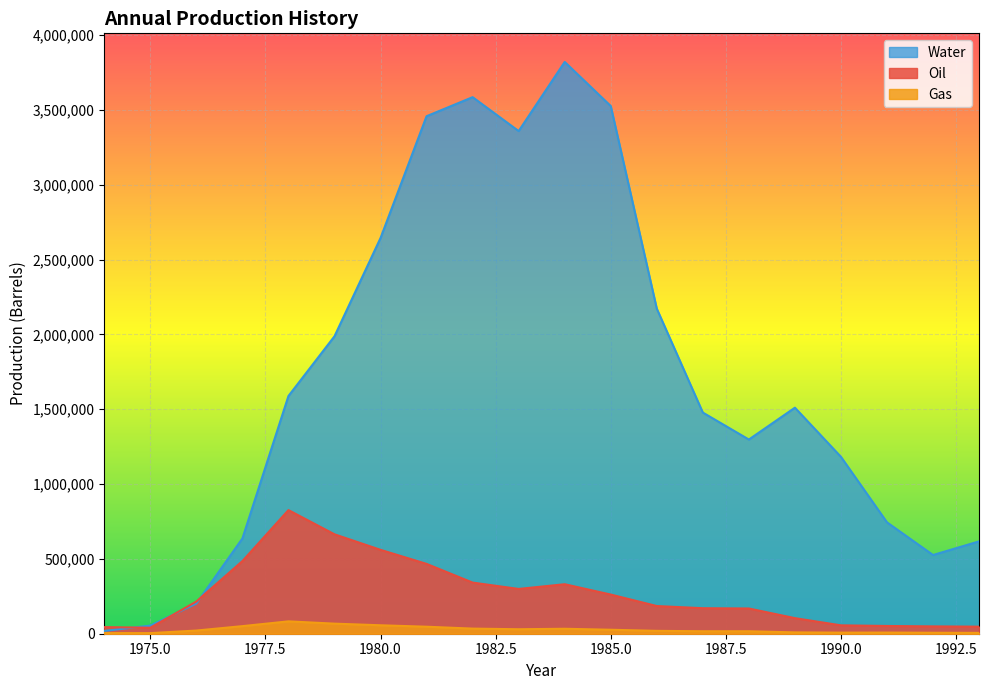

Reading left to right, what are all the values shown in this chart?

Oil: 44276	39943	215286	485329	826097	664285	560565	466616	341667	299243	330756	261720	184978	170490	168605	104109	56006	51753	49064	47235
Gas: 4428	3995	21193	50691	82608	67328	56453	46781	34202	29935	33134	26562	19132	16557	16493	8956	7271	7706	6464	5636
Water: 18649	54216	201703	636528	1588493	1987719	2644381	3458233	3585448	3358863	3820922	3526210	2172210	1477860	1297670	1510456	1181909	744242	525973	617226